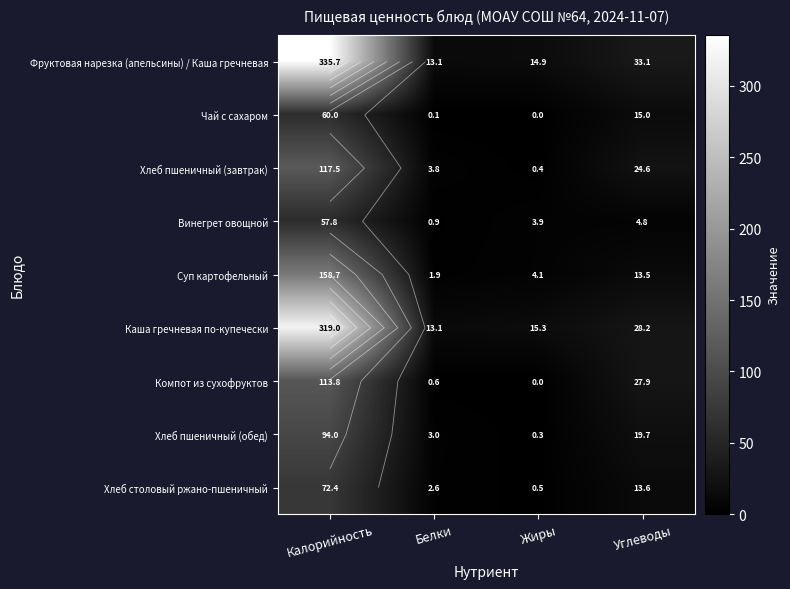

How many series are shown in this chart?

9